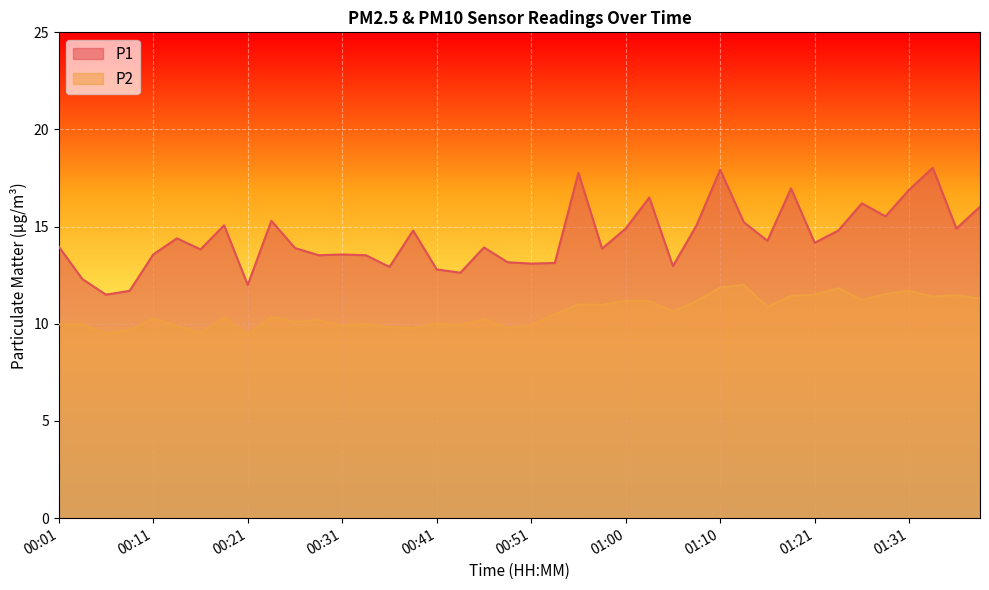

What is the difference between the highest and lowest values at 01:00?

3.7